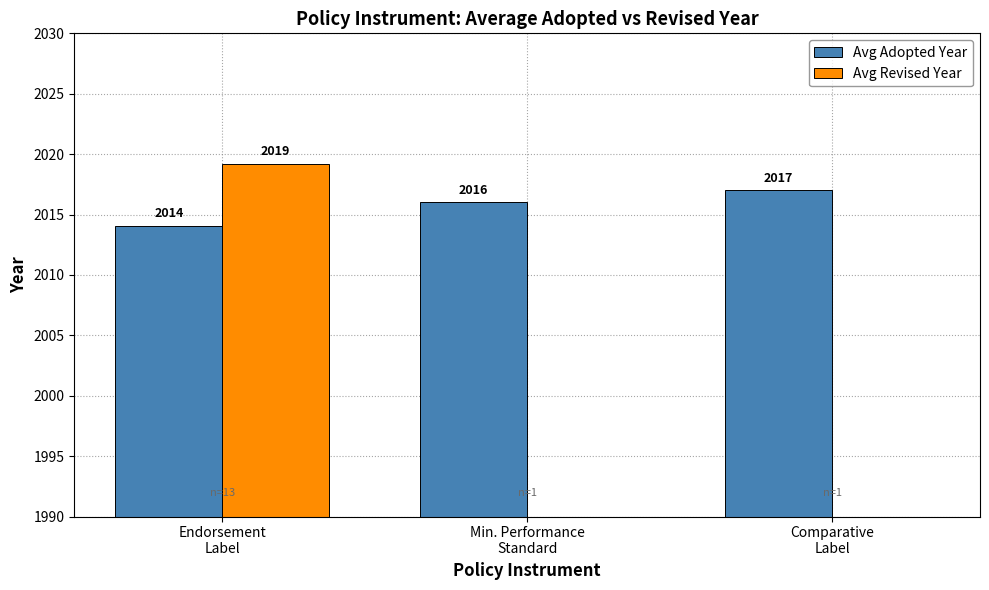

True or false: Avg Adopted Year has a value of 2017.0 at Comparative
Label.

True